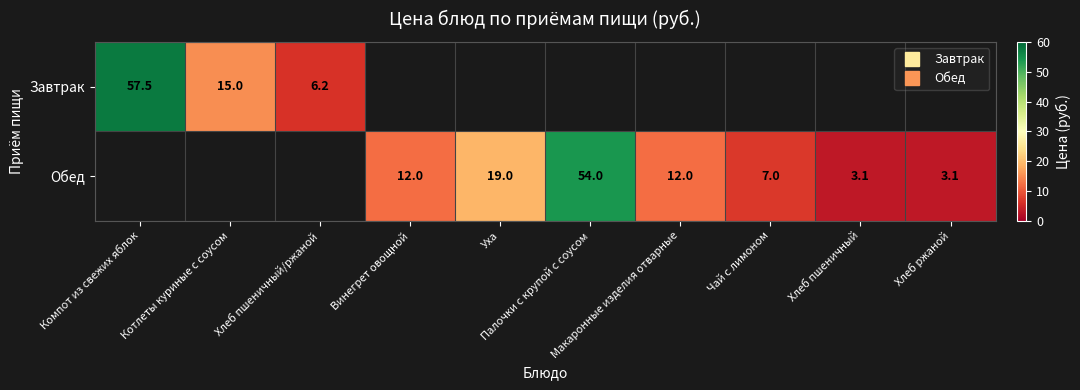

What is the sum of the Обед values at Хлеб ржаной and Макаронные изделия отварные?

15.1